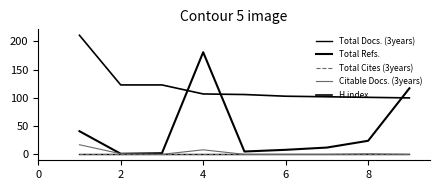

True or false: Total Cites (3years) and Total Docs. (3years) intersect in this chart.

False